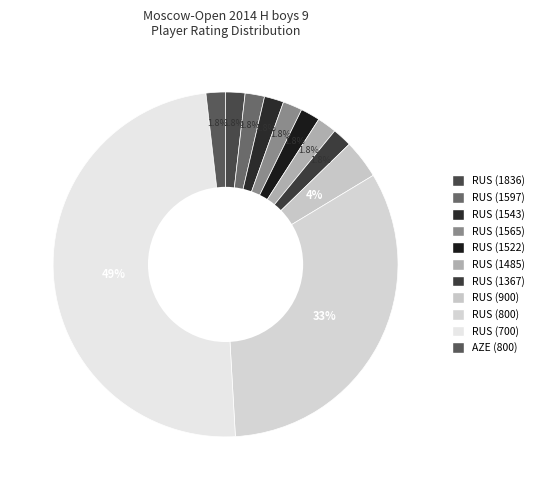

Count the number of slices in the pie.

11